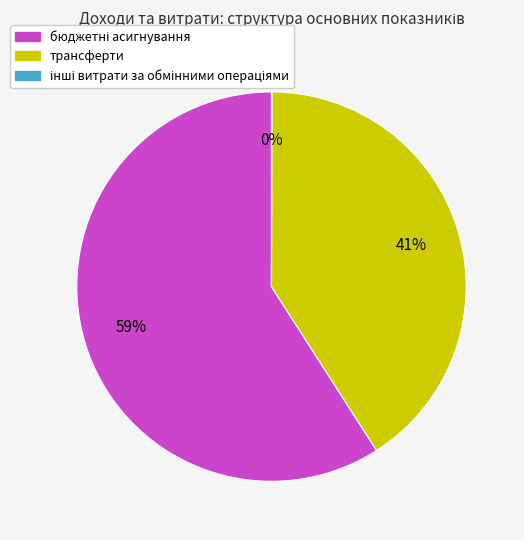

To the nearest percent, what portion does трансферти represent?

41%